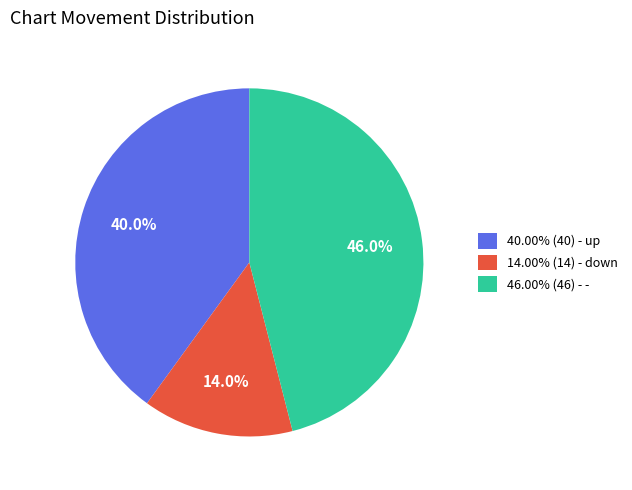

Do 40.00% (40) - up and 14.00% (14) - down together represent more than half of the pie?

Yes